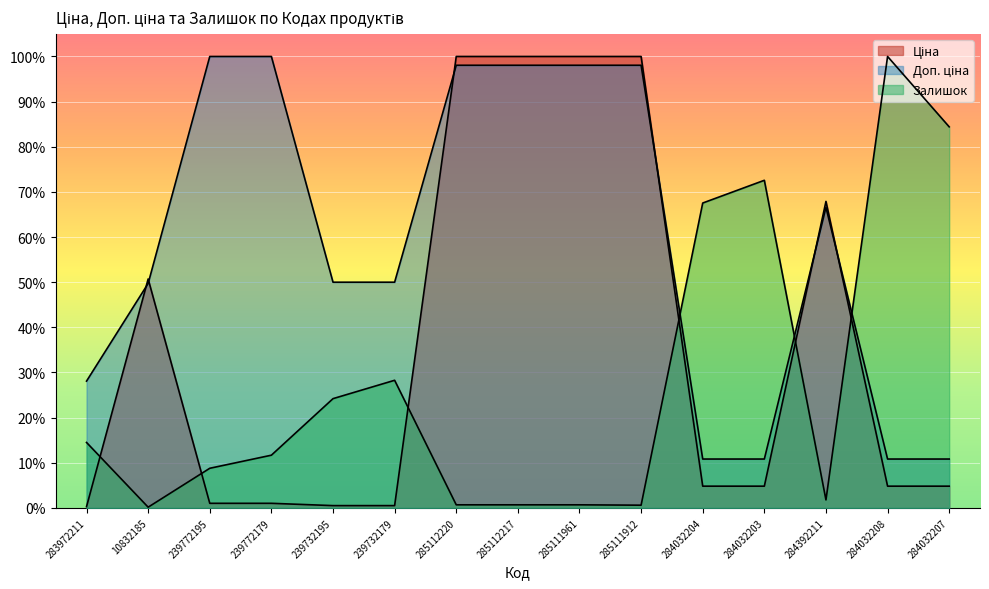

At which label is Залишок closest to 50?

284032204